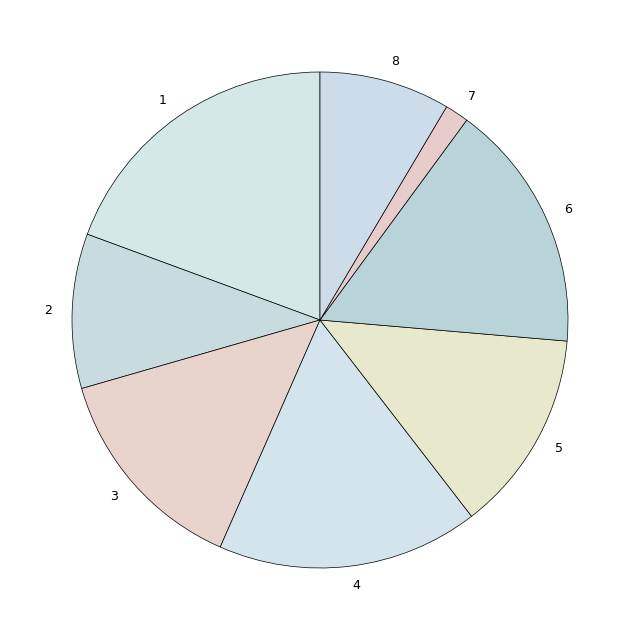

Do 8 and 2 together represent more than half of the pie?

No